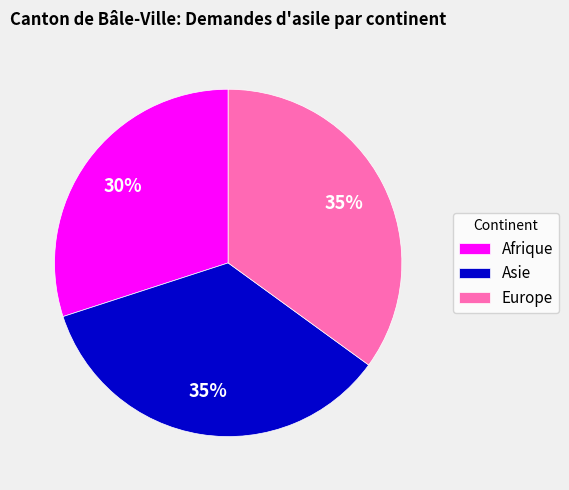

To the nearest percent, what is the average slice percentage?

33%